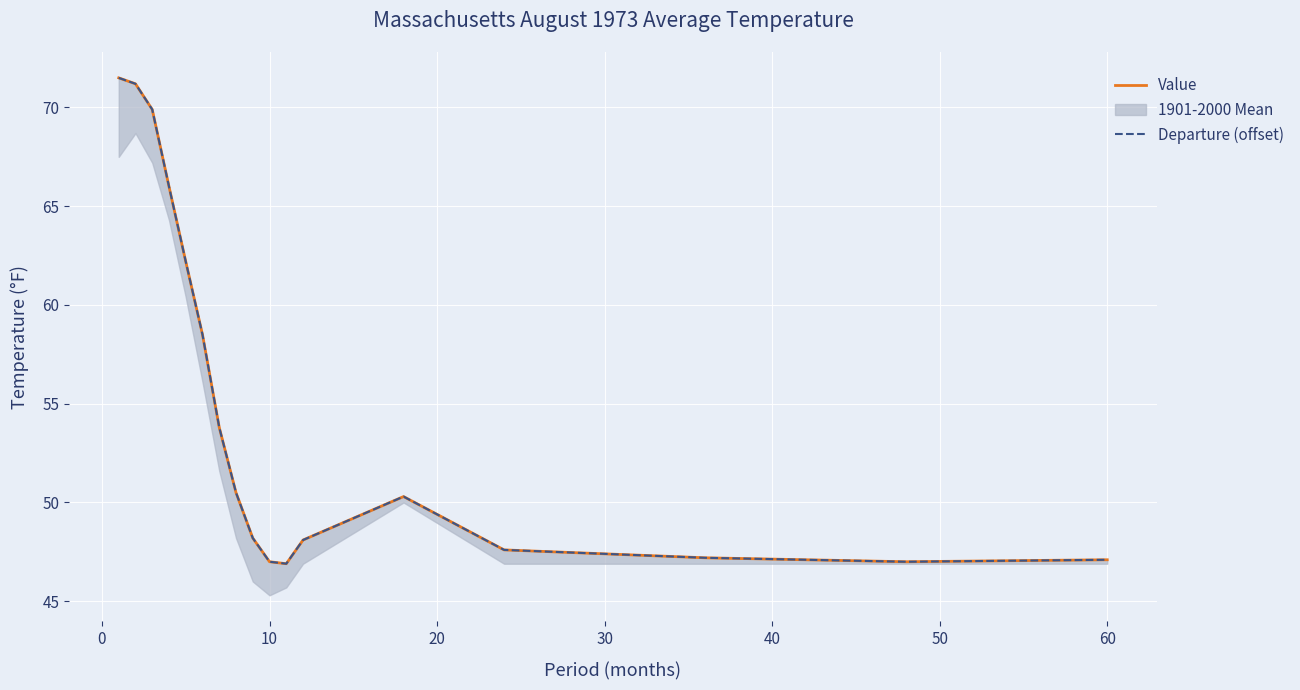

True or false: Value and Departure (offset) cross at least once.

False